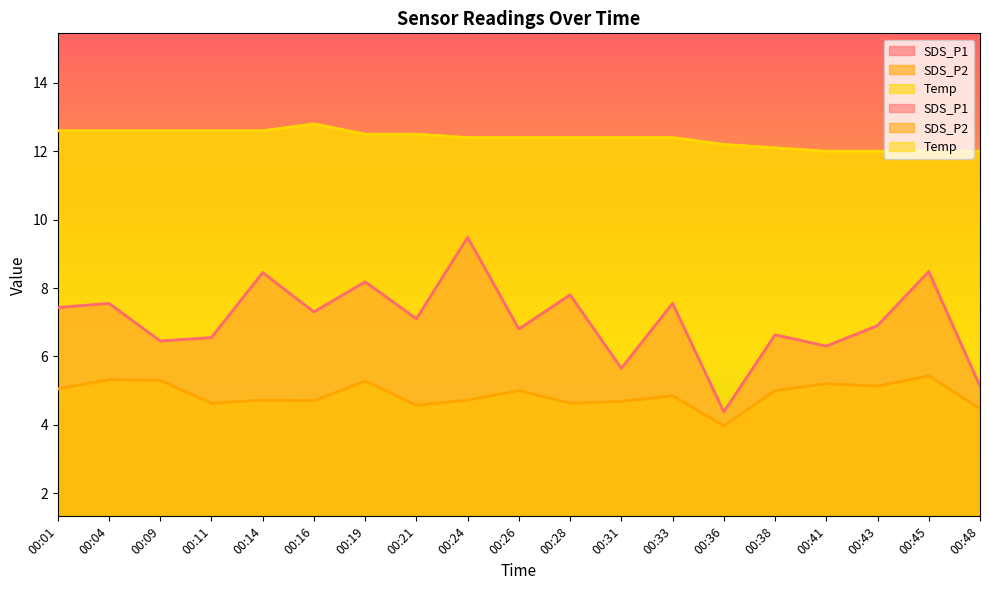

What is the difference between the maximum and minimum values in the SDS_P2 series?

1.5